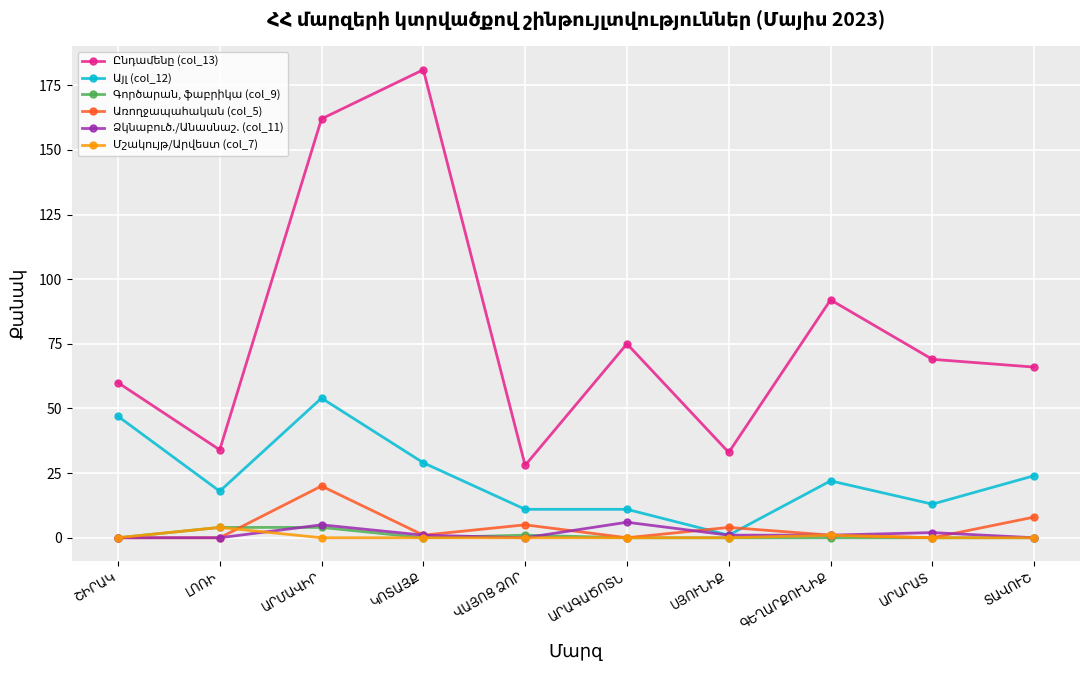

At how many categories does at least one series exceed 15?

10